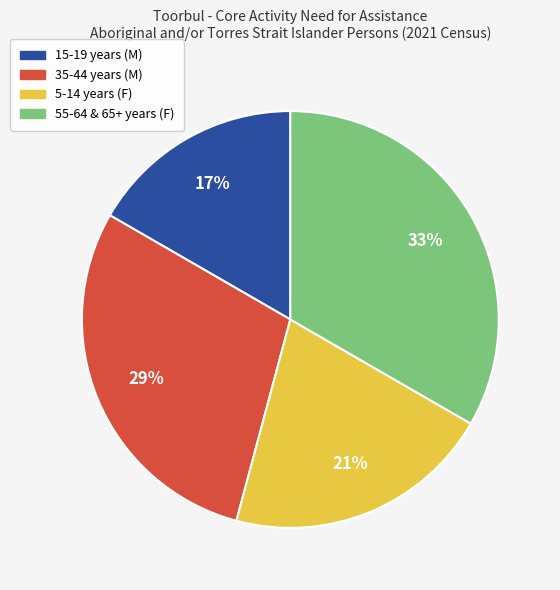

To the nearest percent, what is the average slice percentage?

25%